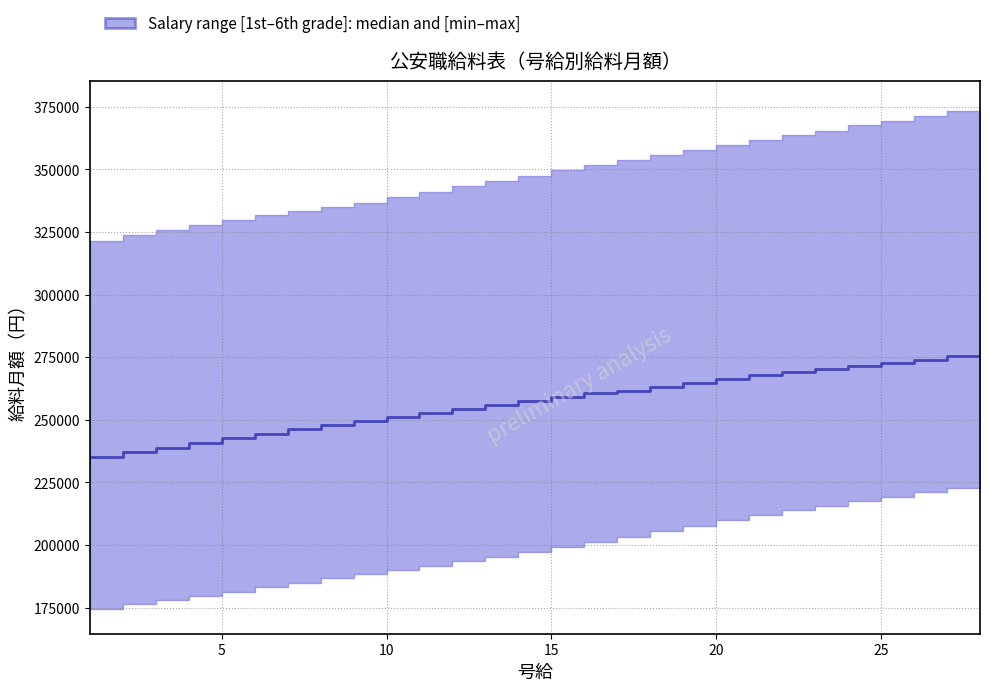

How many data points does each series have?

28